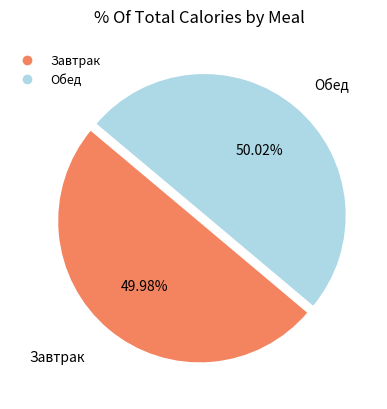

What portion of the pie excludes Завтрак?

50.0%